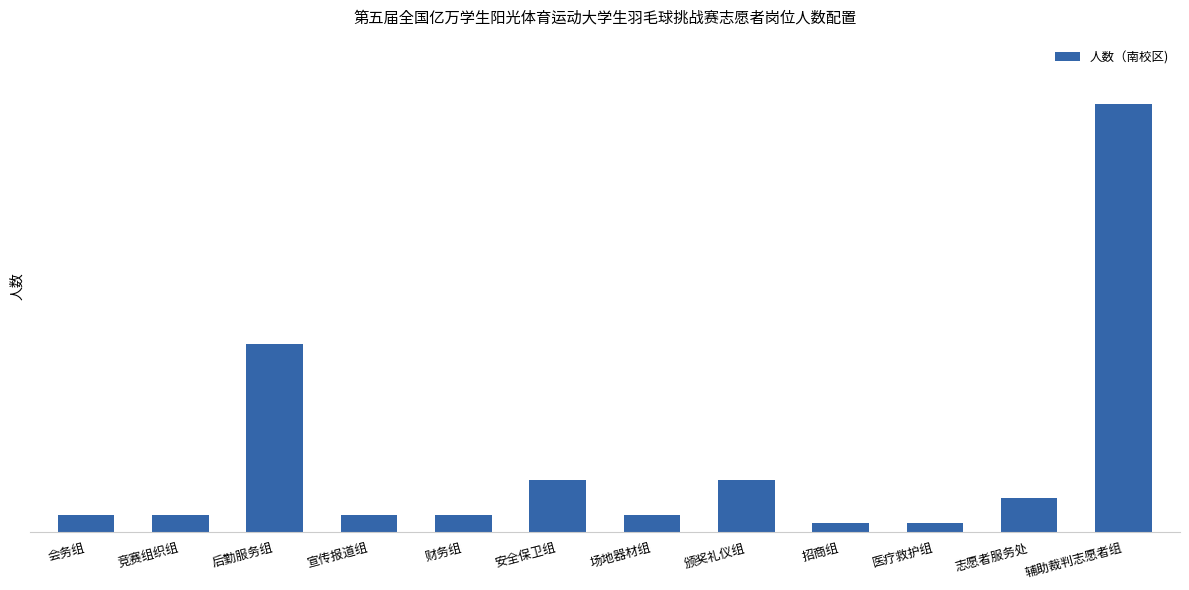

What is the value of the 8th bar from the left?

6